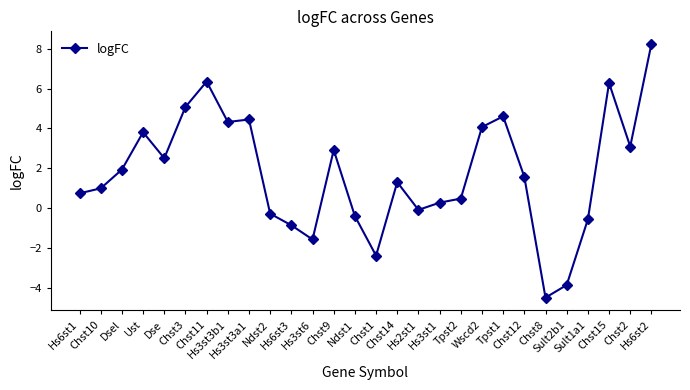

What position from the left is Chst12?

22